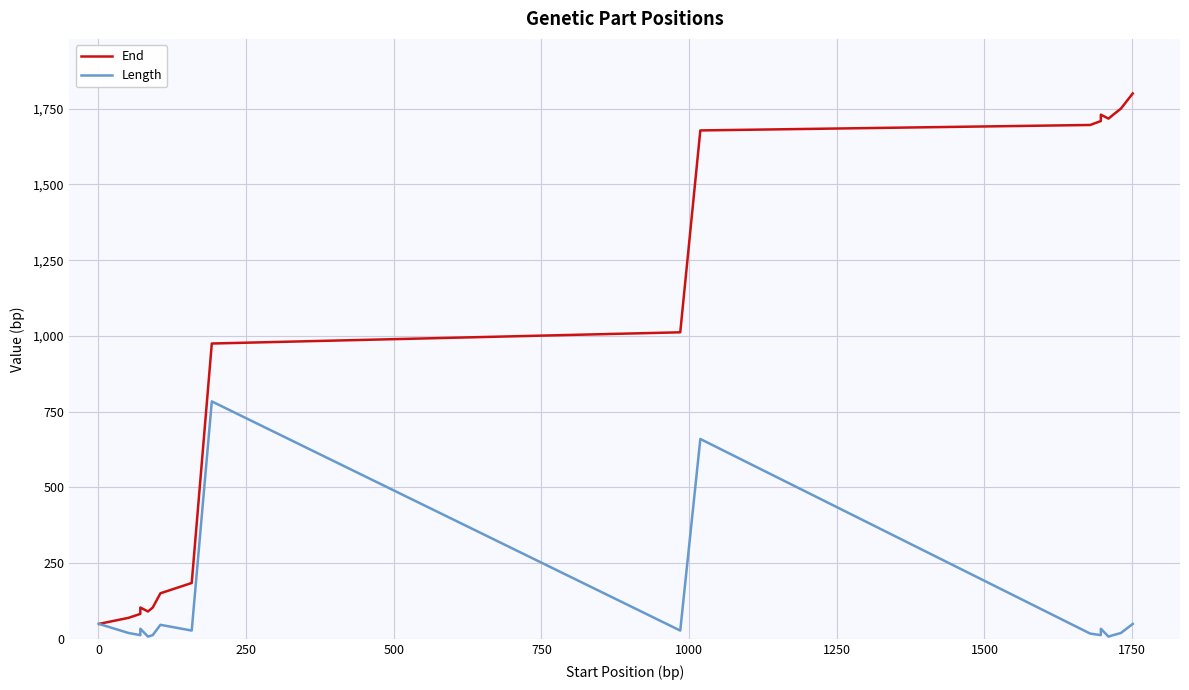

True or false: End and Length intersect in this chart.

False